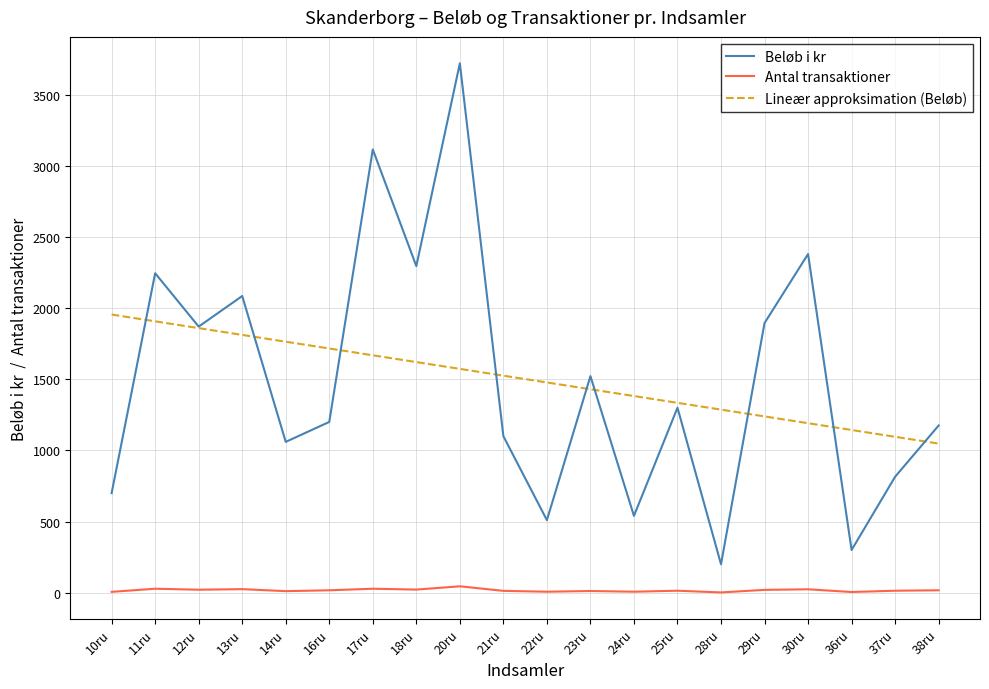

What is the highest value of the Lineær approksimation (Beløb) series?

1954.8